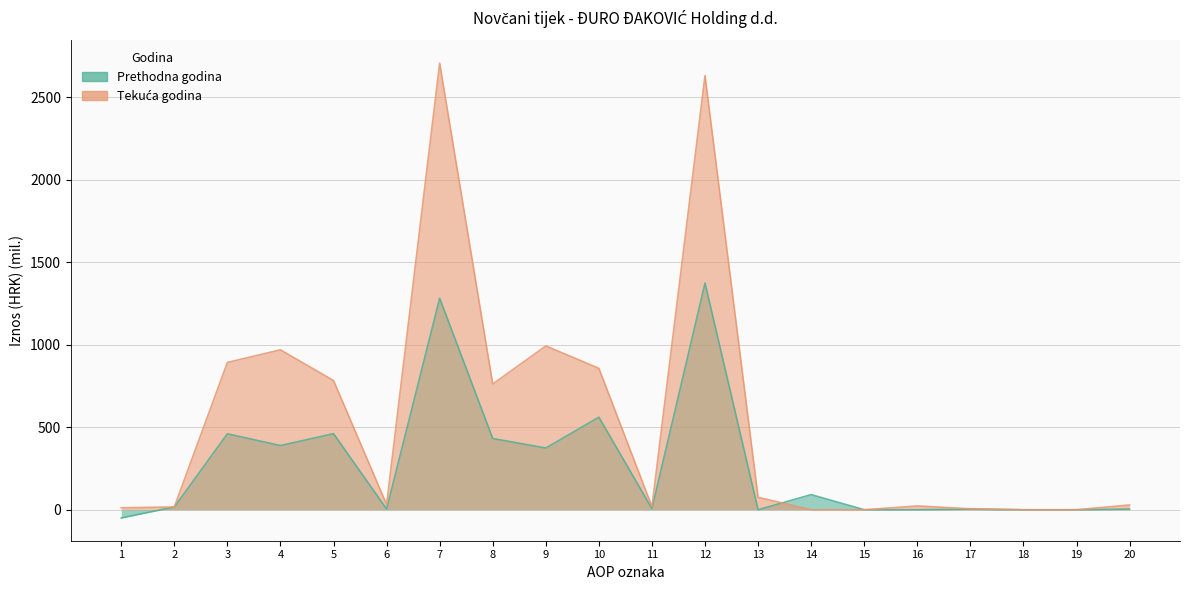

What is the total value across all series at 16?

23.3